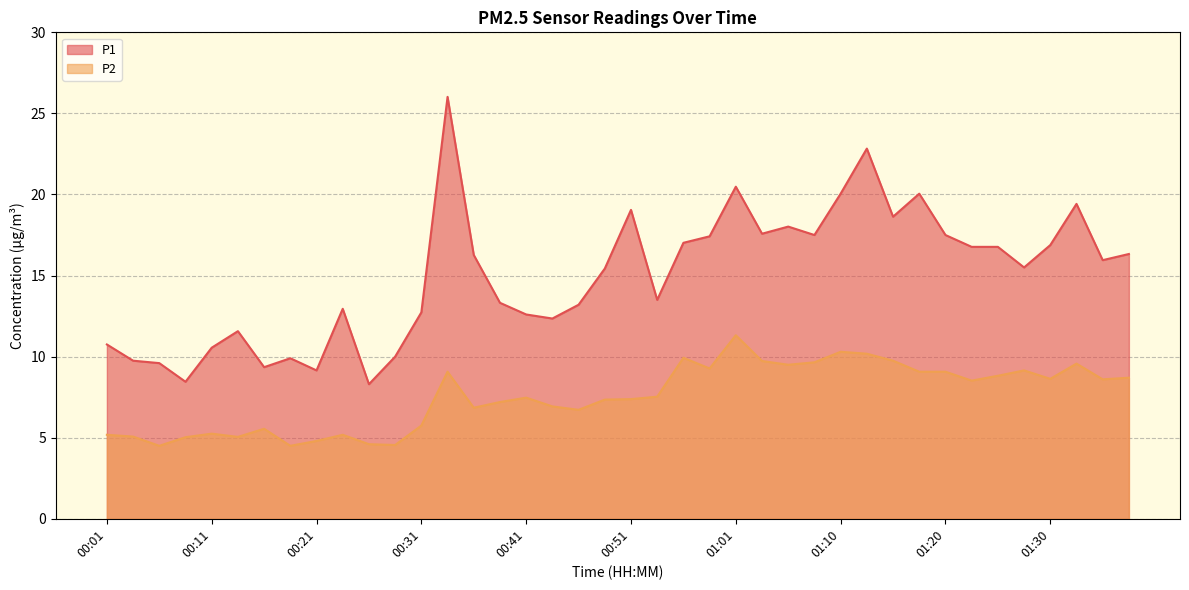

What is the label of the 16th point from the left?

00:38